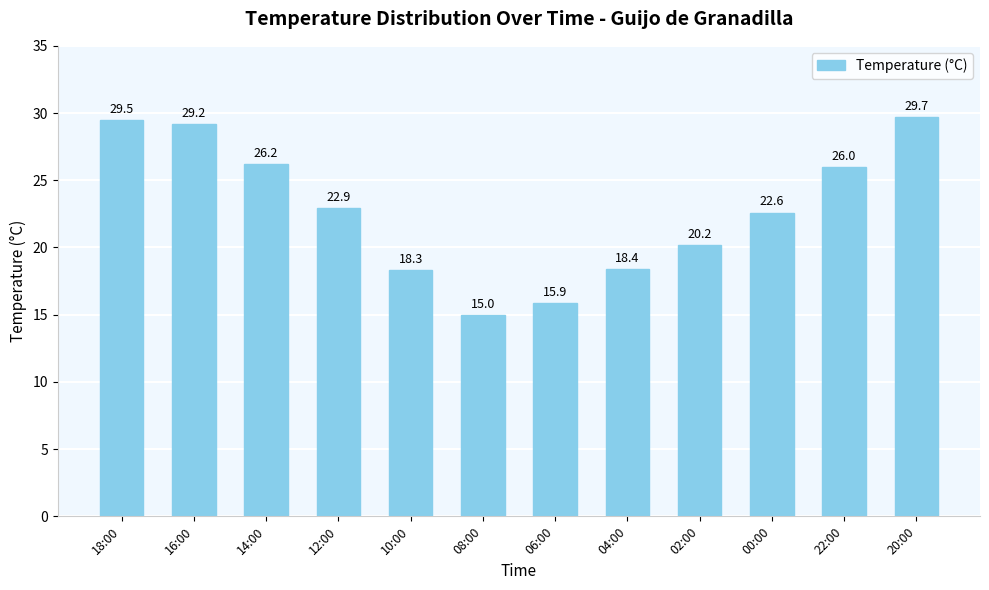

What is the difference between the values at 12:00 and 00:00?

0.3